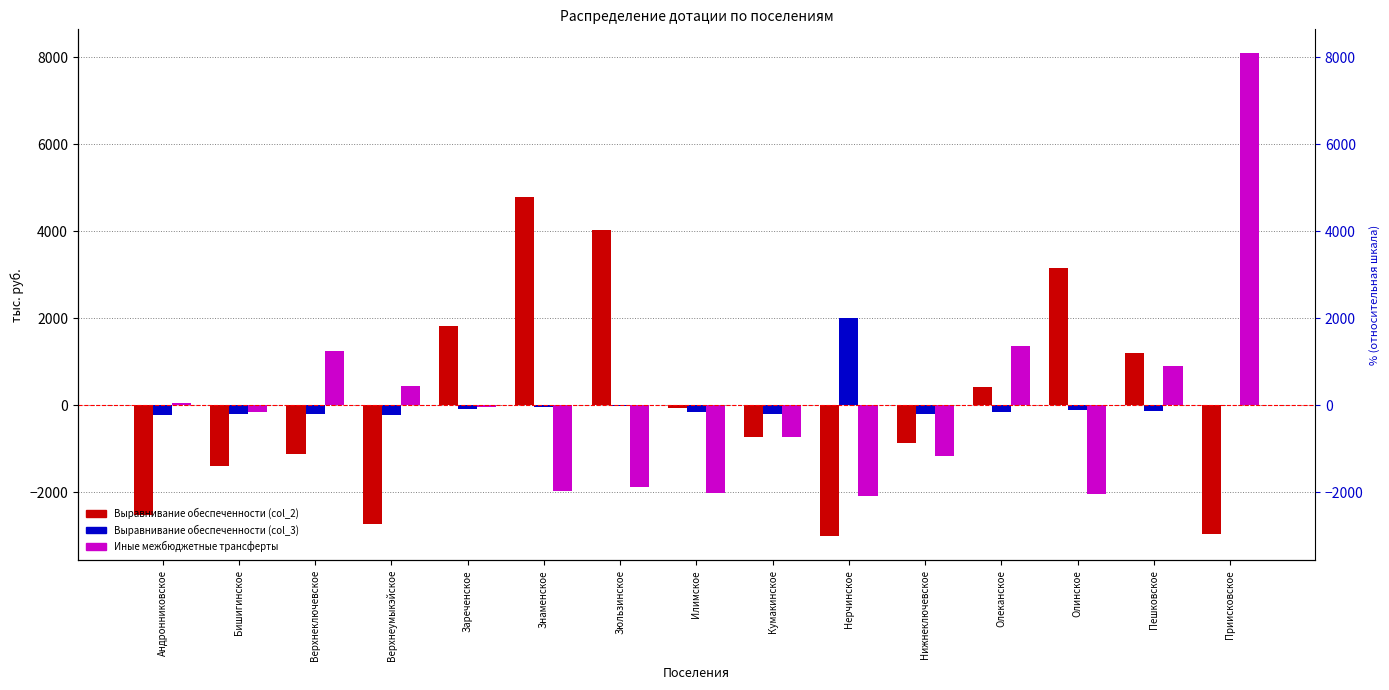

What is the label of the 8th bar from the left?

Илимское